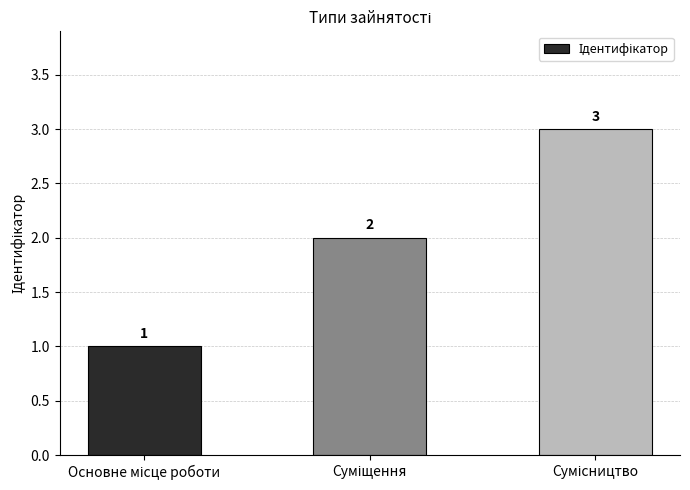

What is the greatest value displayed?

3